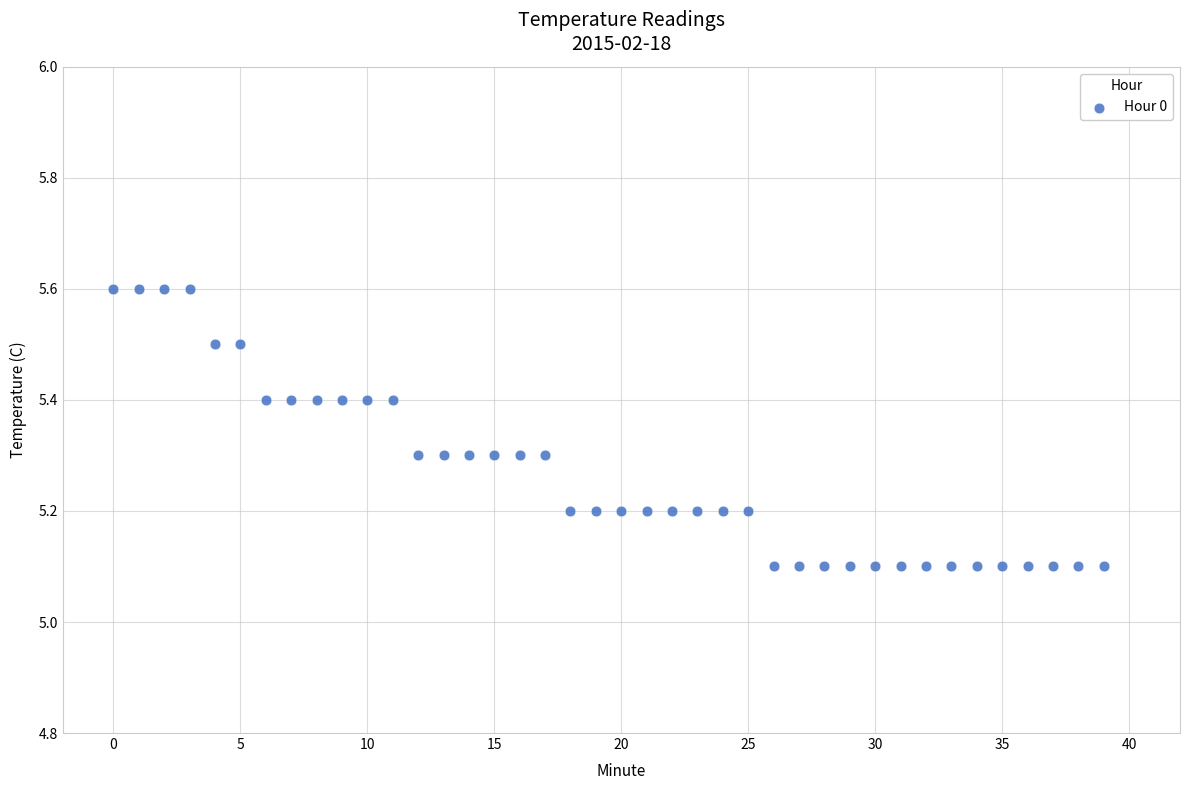

What is the range of Y values (max minus min)?

0.5